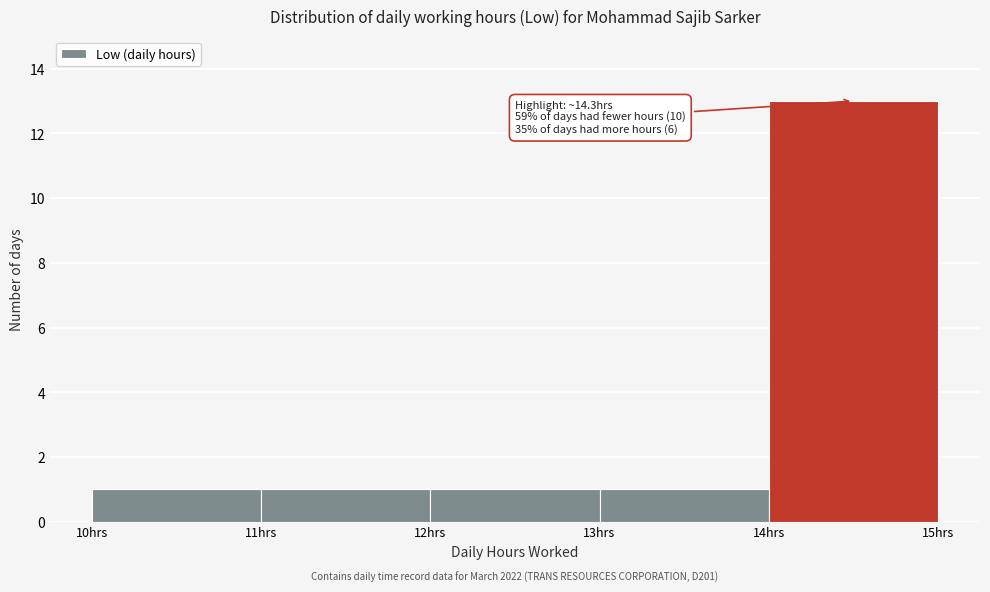

Over which range of the x-axis is the bar tallest?

14 to 15